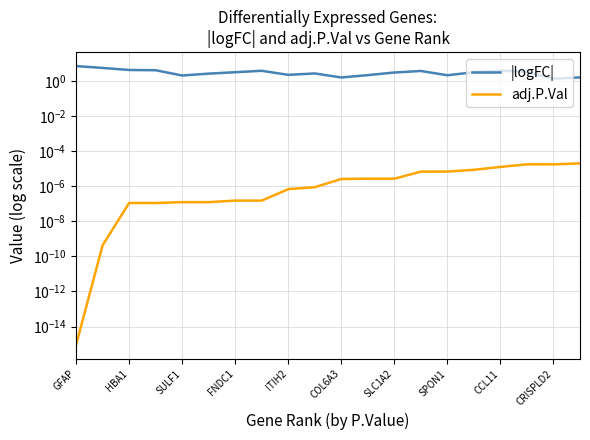

True or false: |logFC| and adj.P.Val intersect in this chart.

False